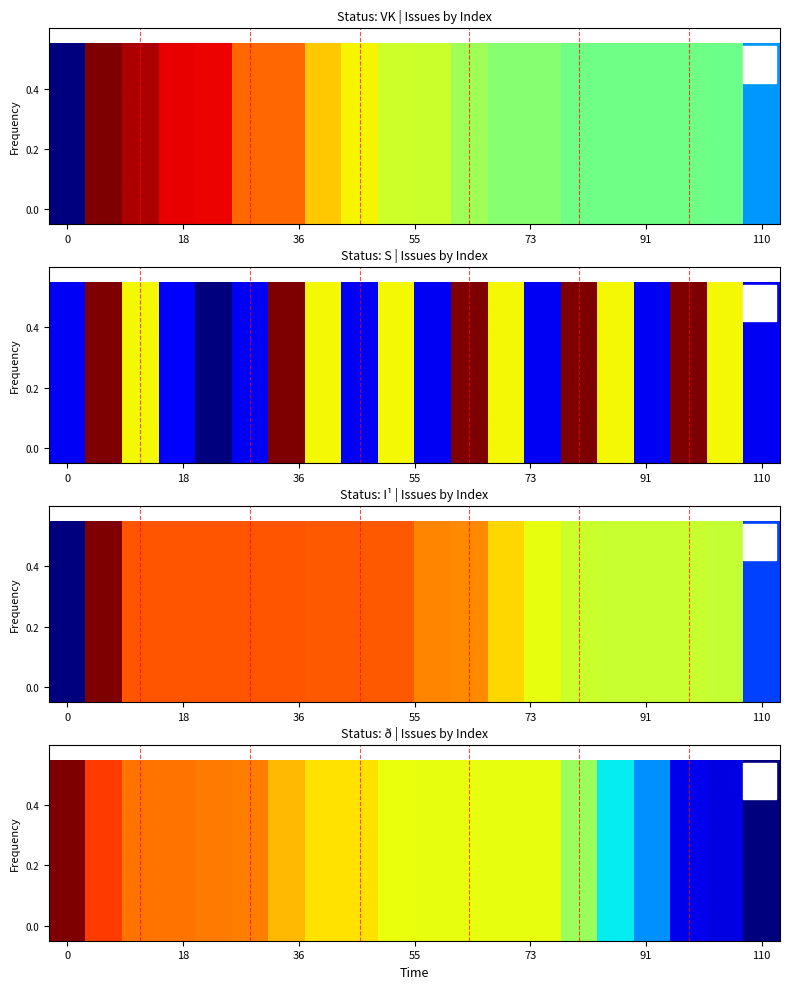

Reading right to left, transcribe all the data shown in this chart.

0.0	0.1	0.1	0.3	0.4	0.5	0.6	0.6	0.6	0.6	0.6	0.7	0.7	0.7	0.8	0.8	0.8	0.8	0.8	1.0